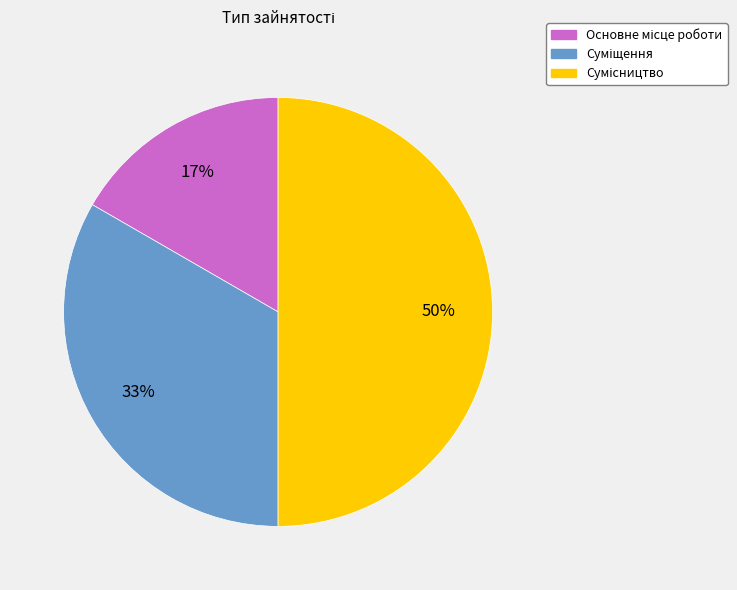

To the nearest percent, what is the difference between the largest and smallest slice percentages?

33%